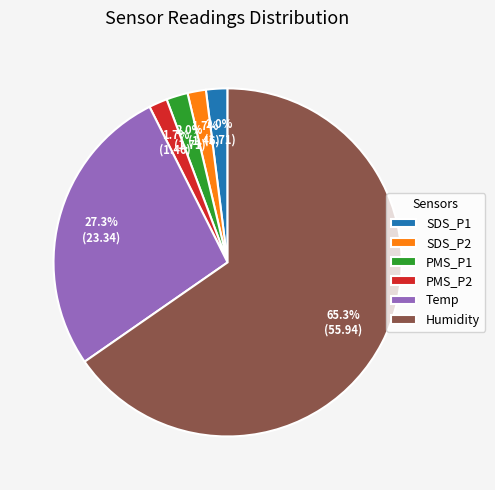

How many segments does this pie chart have?

6